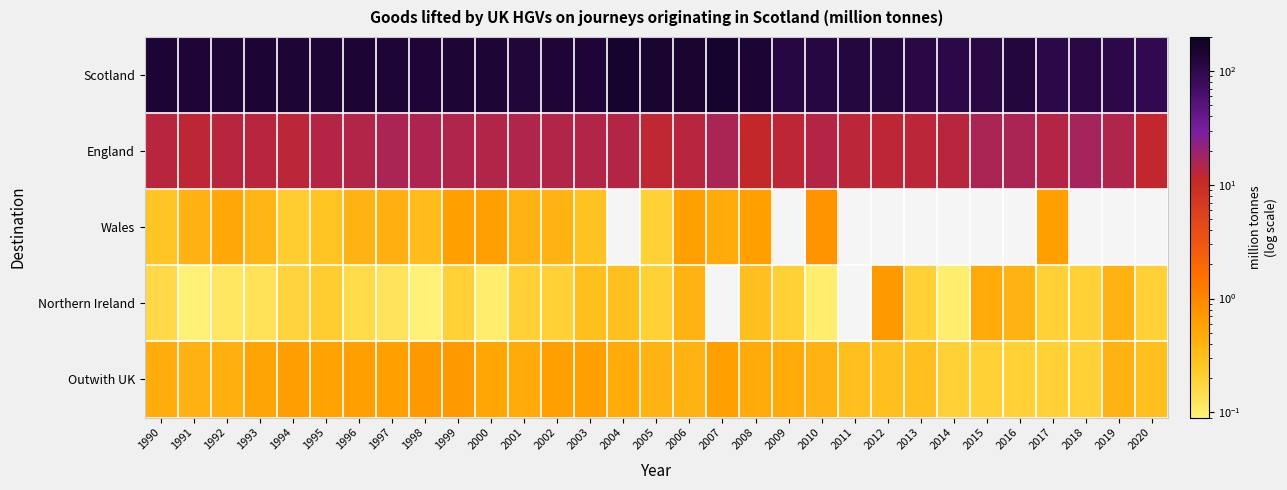

How many data points in Scotland are less than 138?

14